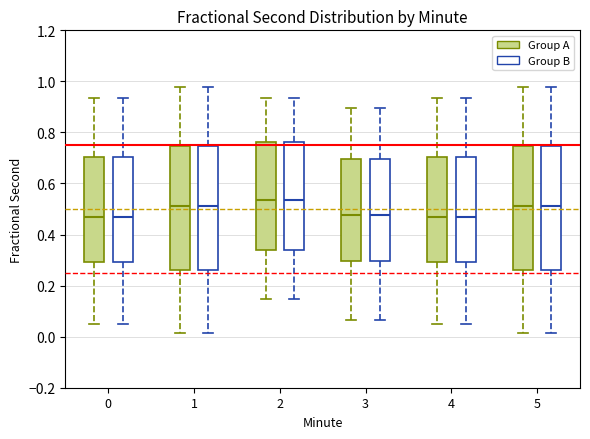

Where does the upper whisker of the box for 1 (Group A) end on the y-axis? The values are not printed on the chart, so give them approximately, as read against the axis.

0.98